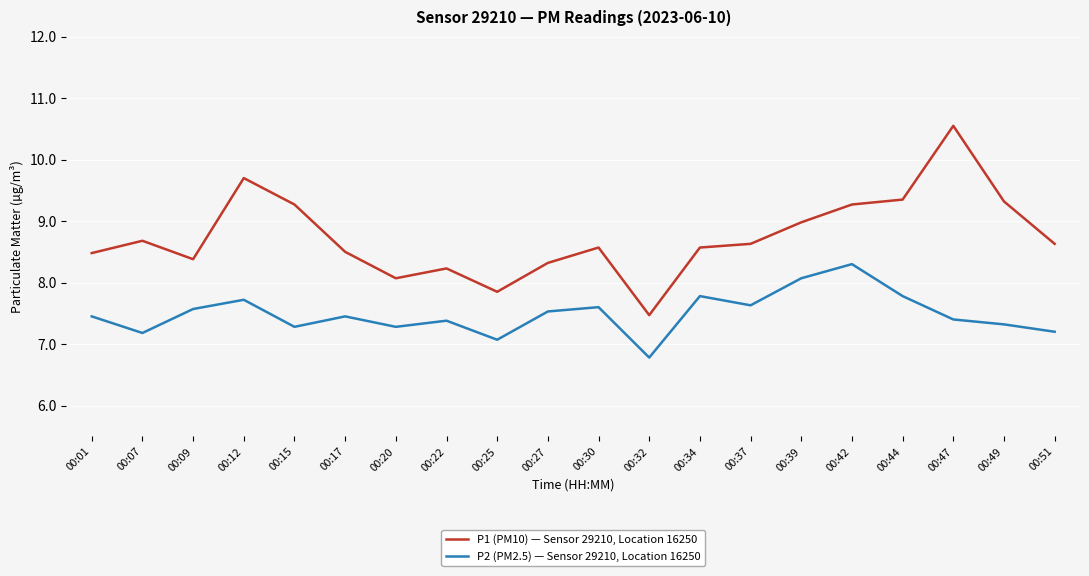

At which category does P1 (PM10) — Sensor 29210, Location 16250 reach its first local peak?

00:07